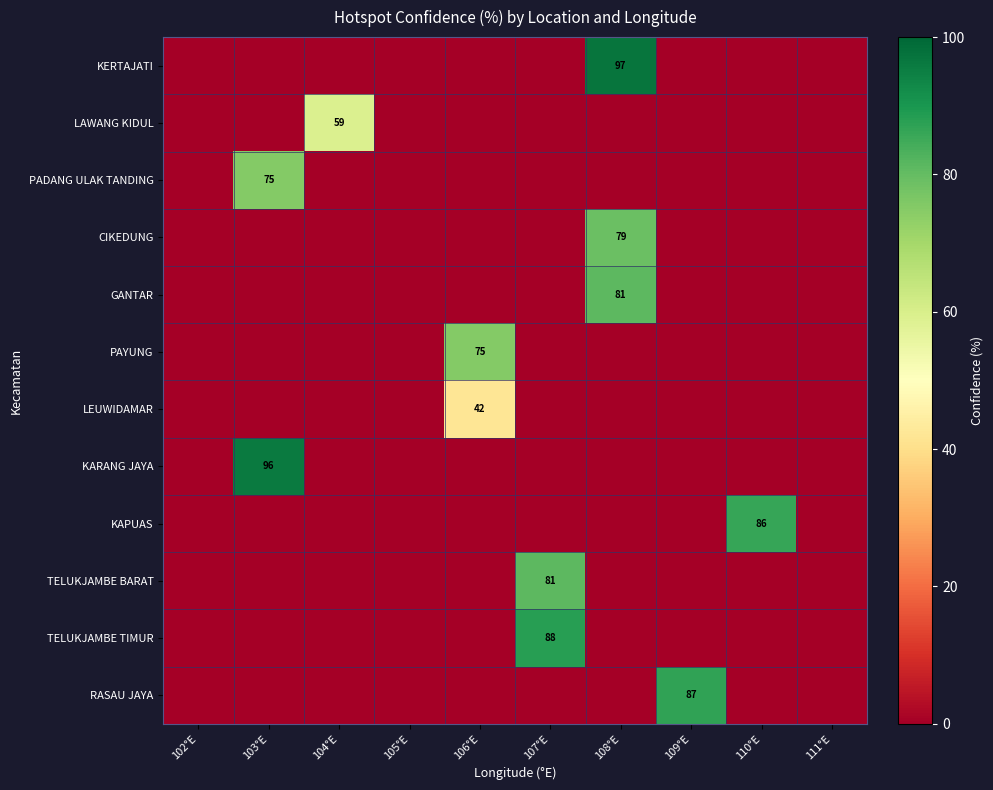

The PADANG ULAK TANDING series shows 75 at 103°E. True or false?

True